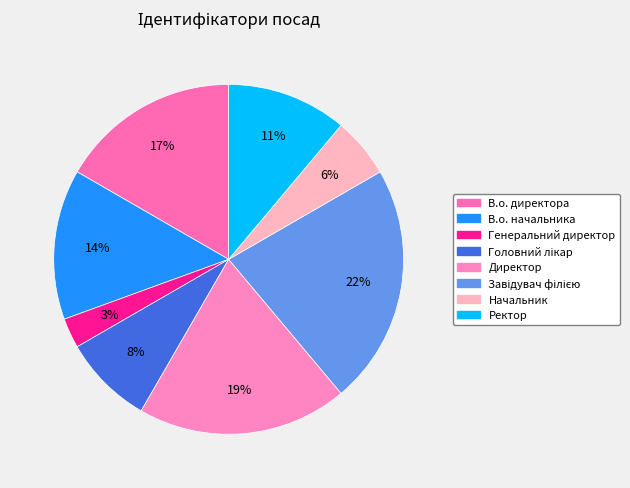

Count the number of slices in the pie.

8